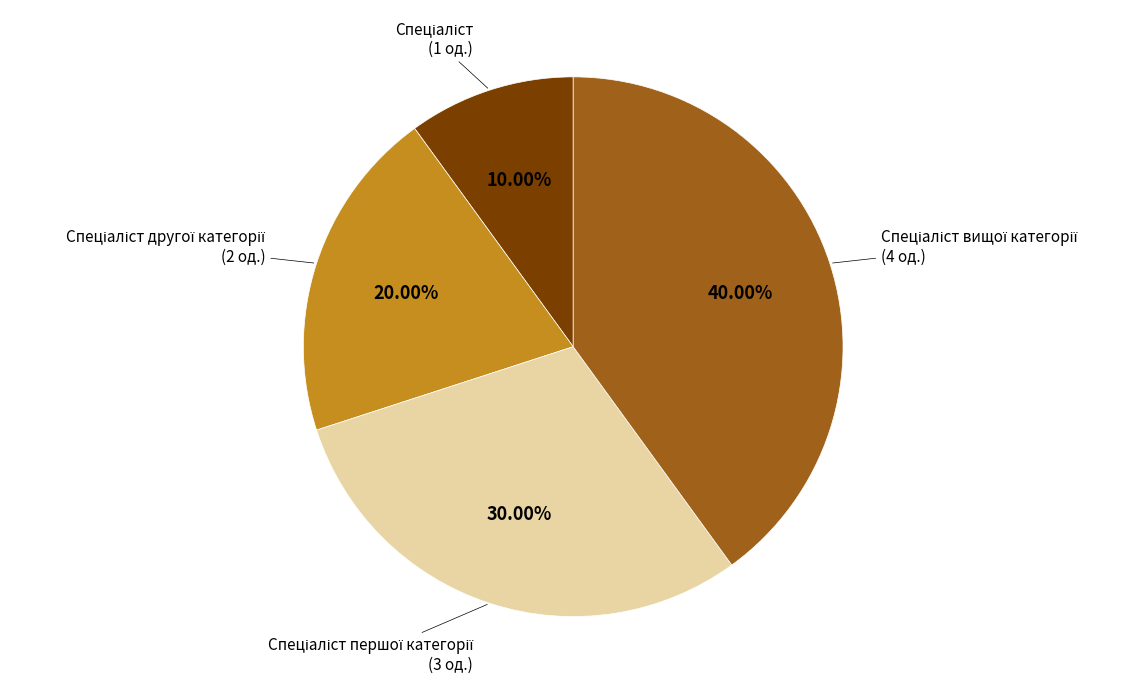

Is there any slice that represents more than half of the pie?

No